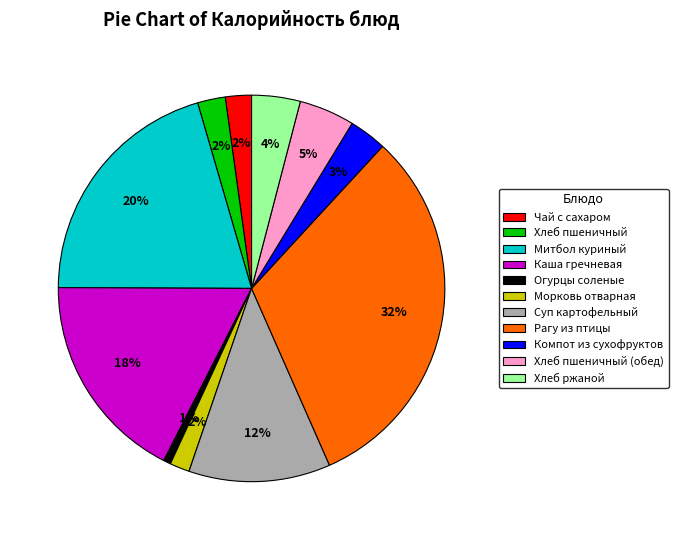

What is the largest slice in the pie chart?

Рагу из птицы